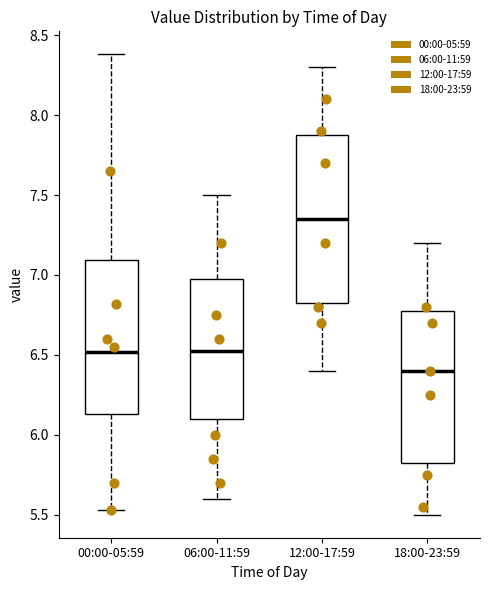

Comparing the boxes themselves (not the whiskers), which one is the tallest?

12:00-17:59